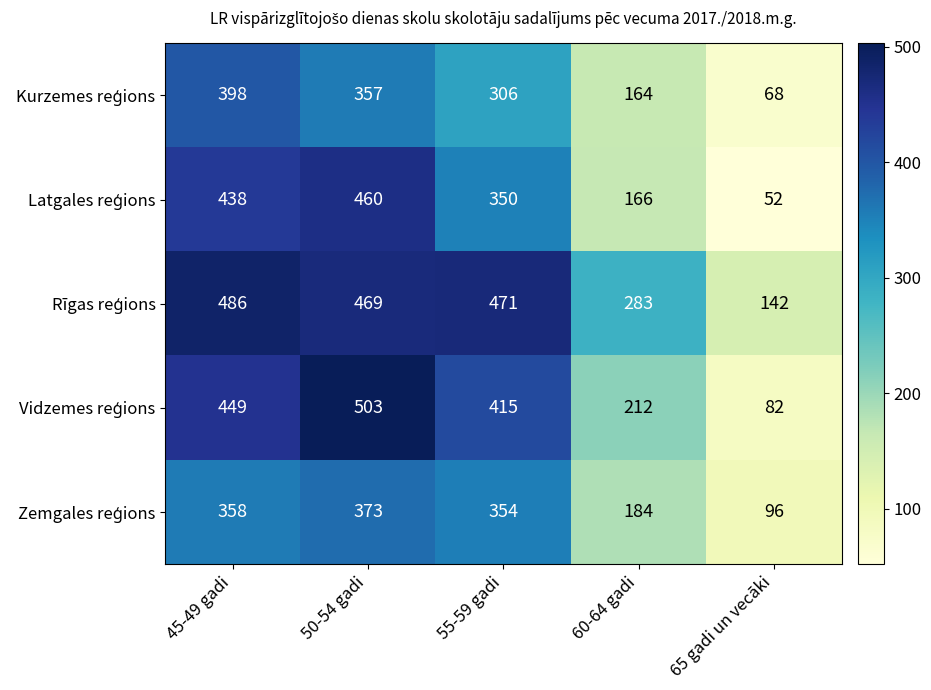

At which category is the sum across all series the highest?

50-54 gadi